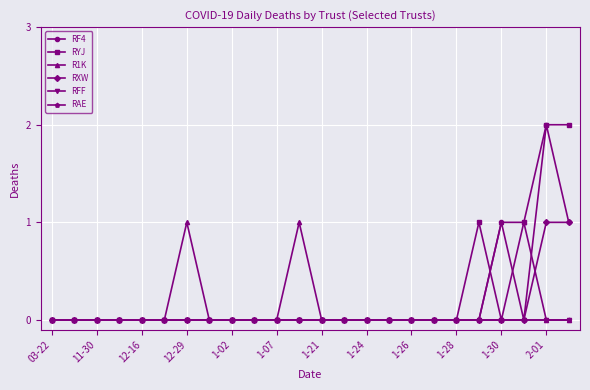

Does the chart have visible grid lines?

Yes